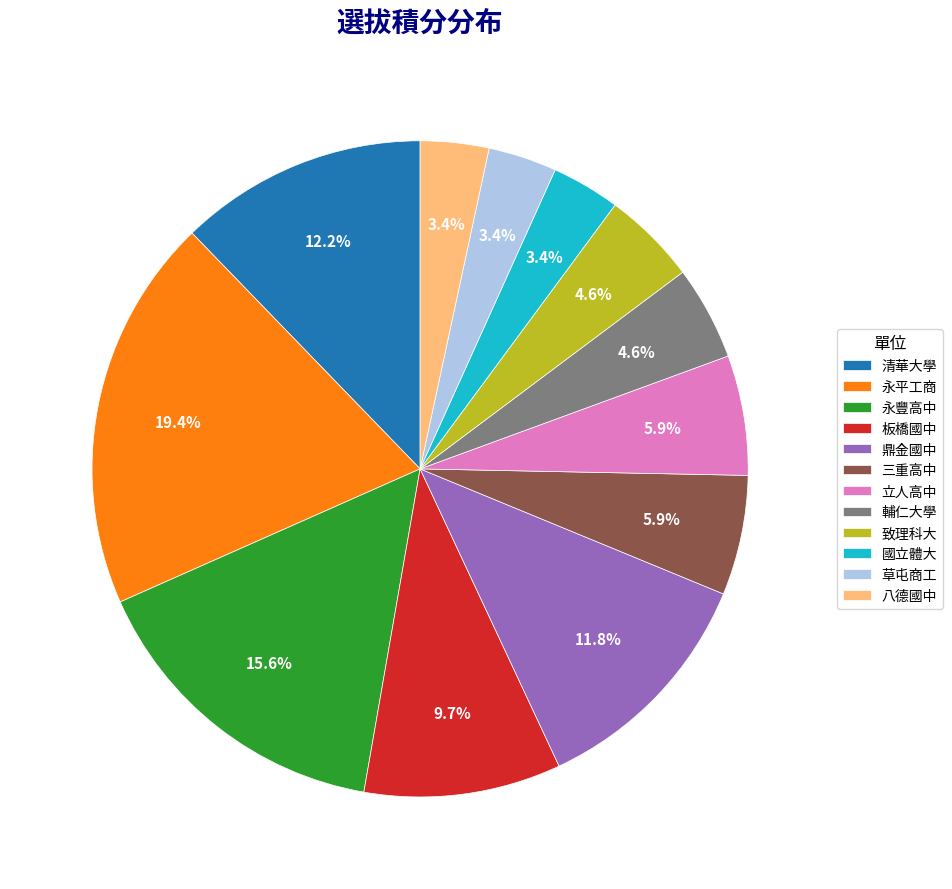

To the nearest percent, what is the combined percentage of 三重高中 and 輔仁大學?

11%